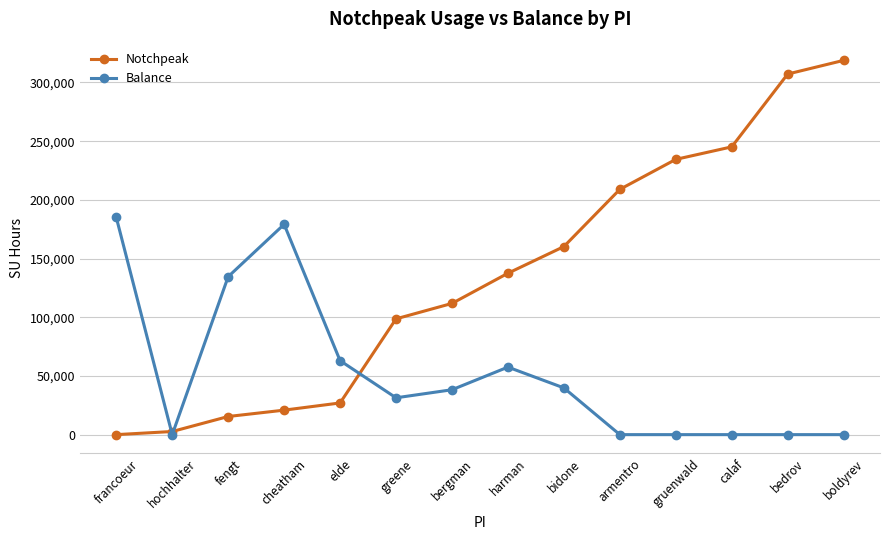

Which series has the largest total across all categories?

Notchpeak